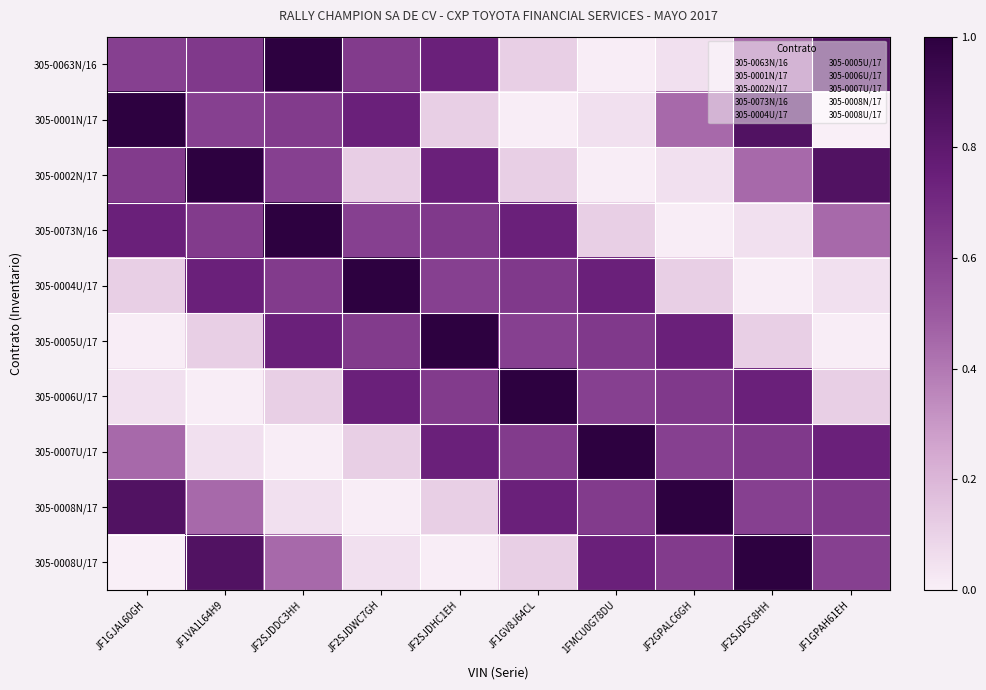

Count the number of categories in the chart.

10